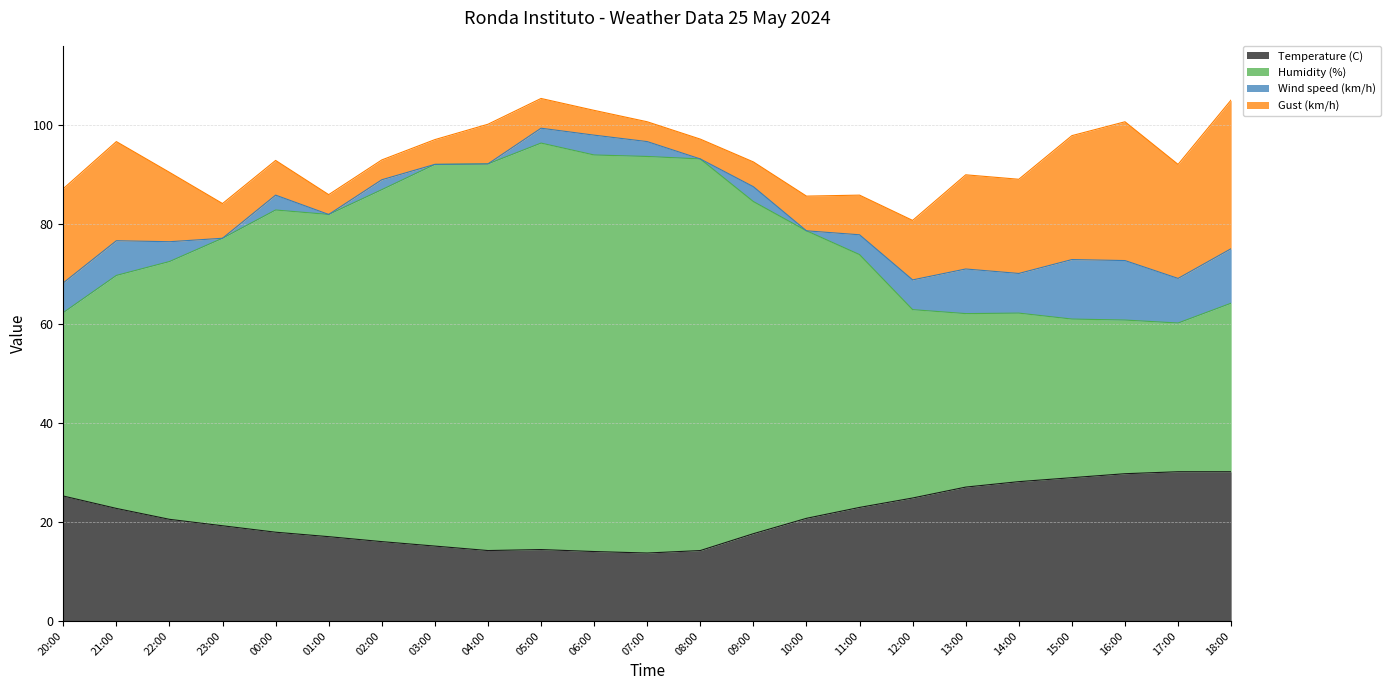

What is the total value across all series at 14:00?

89.1